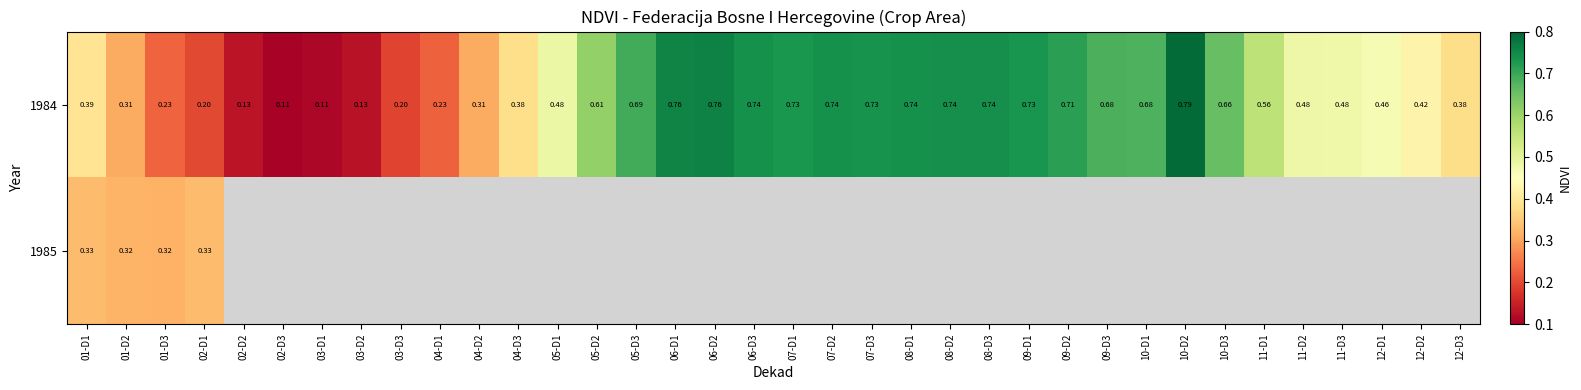

Rank the categories by 1984 value from lowest to highest.

02-D3, 03-D1, 03-D2, 02-D2, 03-D3, 02-D1, 04-D1, 01-D3, 04-D2, 01-D2, 12-D3, 04-D3, 01-D1, 12-D2, 12-D1, 11-D3, 11-D2, 05-D1, 11-D1, 05-D2, 10-D3, 10-D1, 09-D3, 05-D3, 09-D2, 07-D1, 09-D1, 07-D3, 07-D2, 08-D1, 06-D3, 08-D2, 08-D3, 06-D1, 06-D2, 10-D2